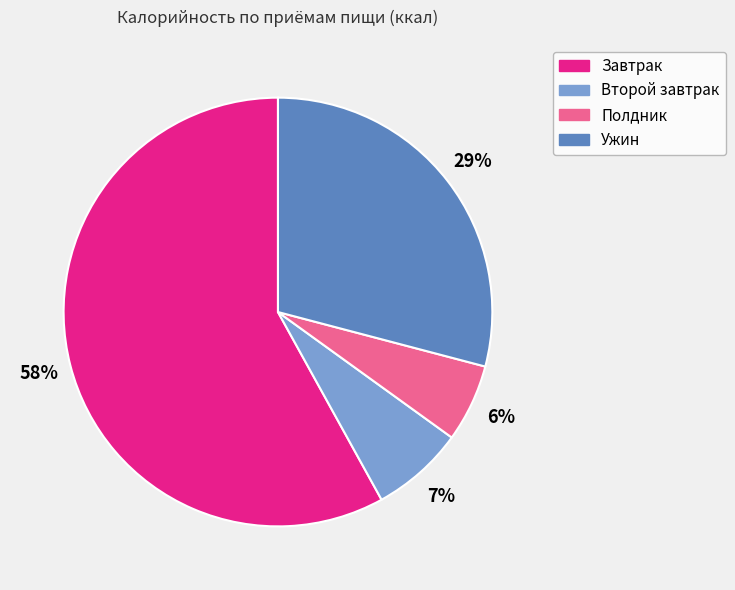

To the nearest percent, what is the combined percentage of Ужин and Завтрак?

87%